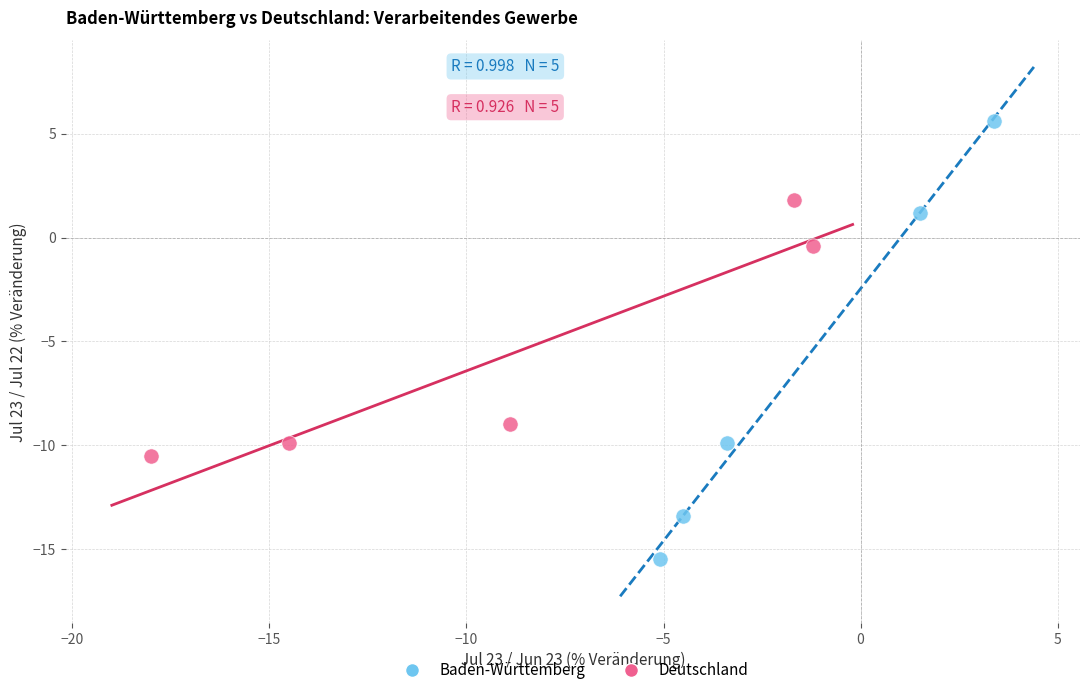

Which series has the largest Y range (max minus min)?

Baden-Württemberg